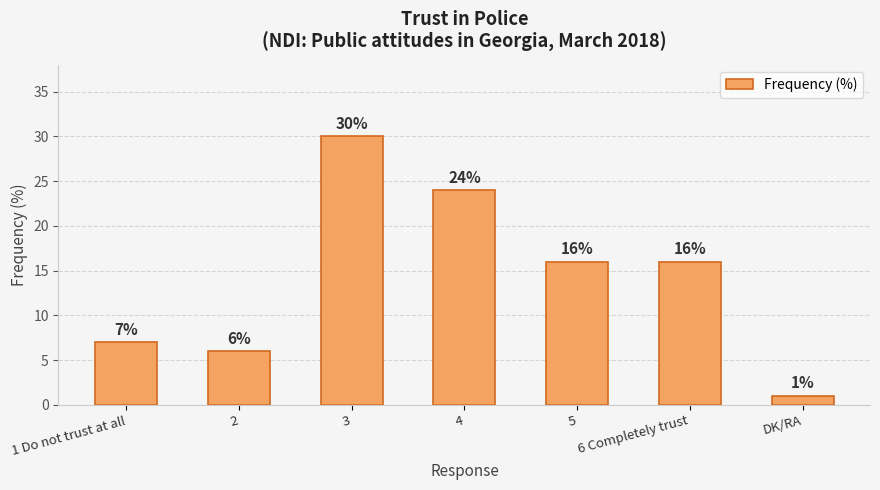

How many values are below 16?

3